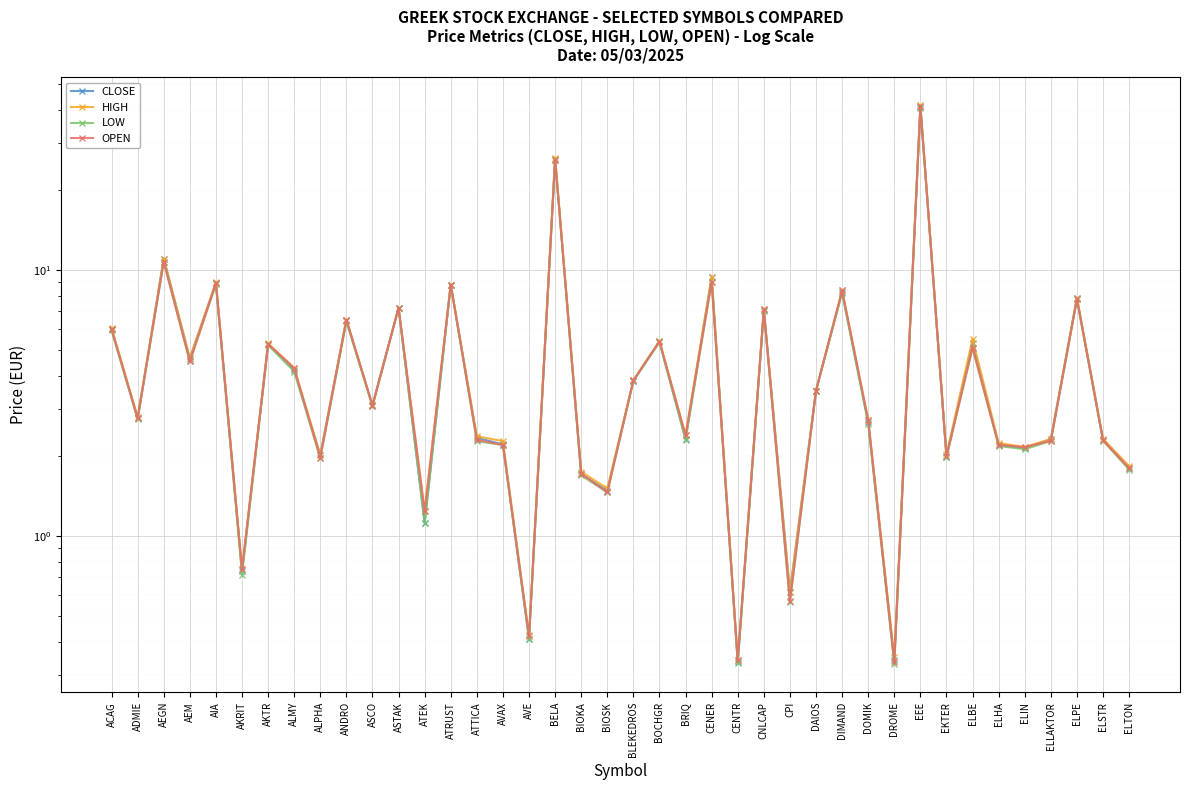

The HIGH series shows 0.8 at AVAX. True or false?

False